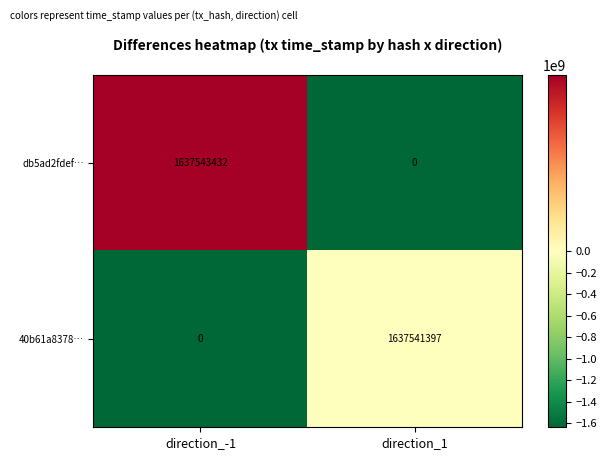

The value of db5ad2fdef… at direction_1 is -638723548. True or false?

False